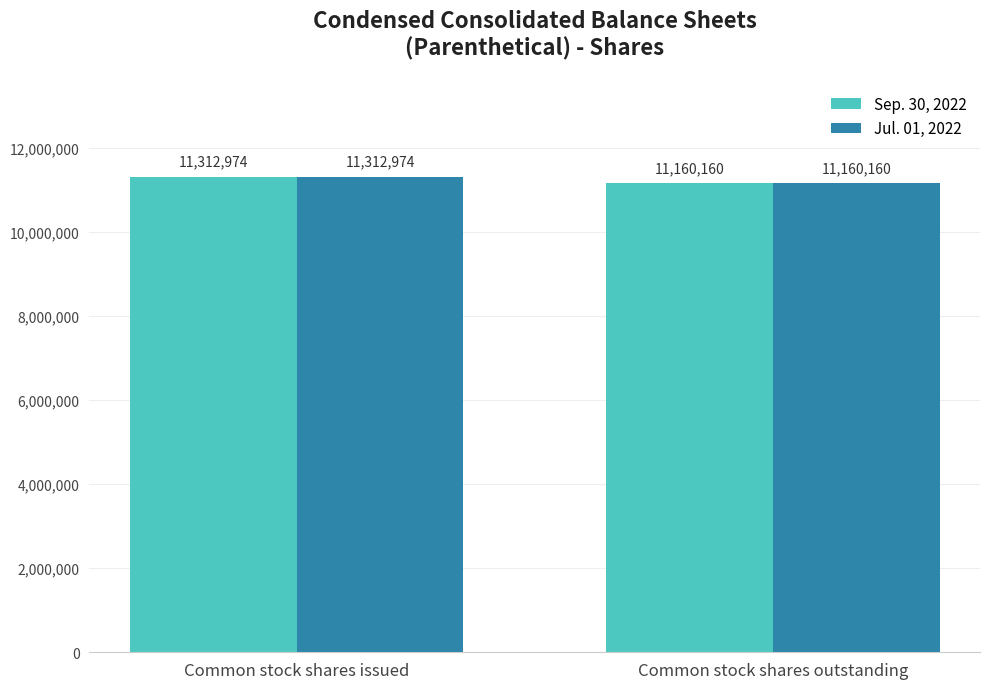

List the labels in order of Jul. 01, 2022 value, largest first.

Common stock shares issued, Common stock shares outstanding